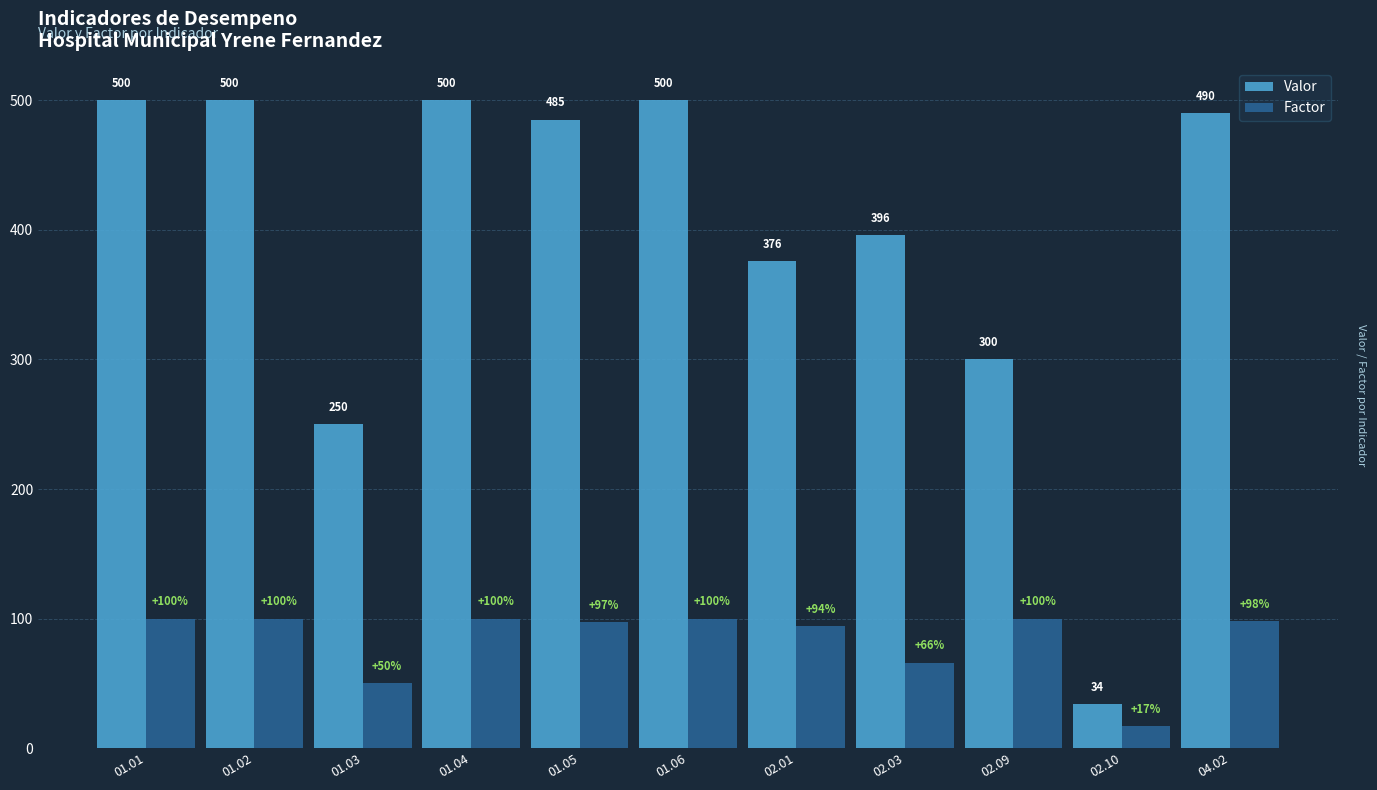

What is the label of the 3rd bar from the right?

02.09